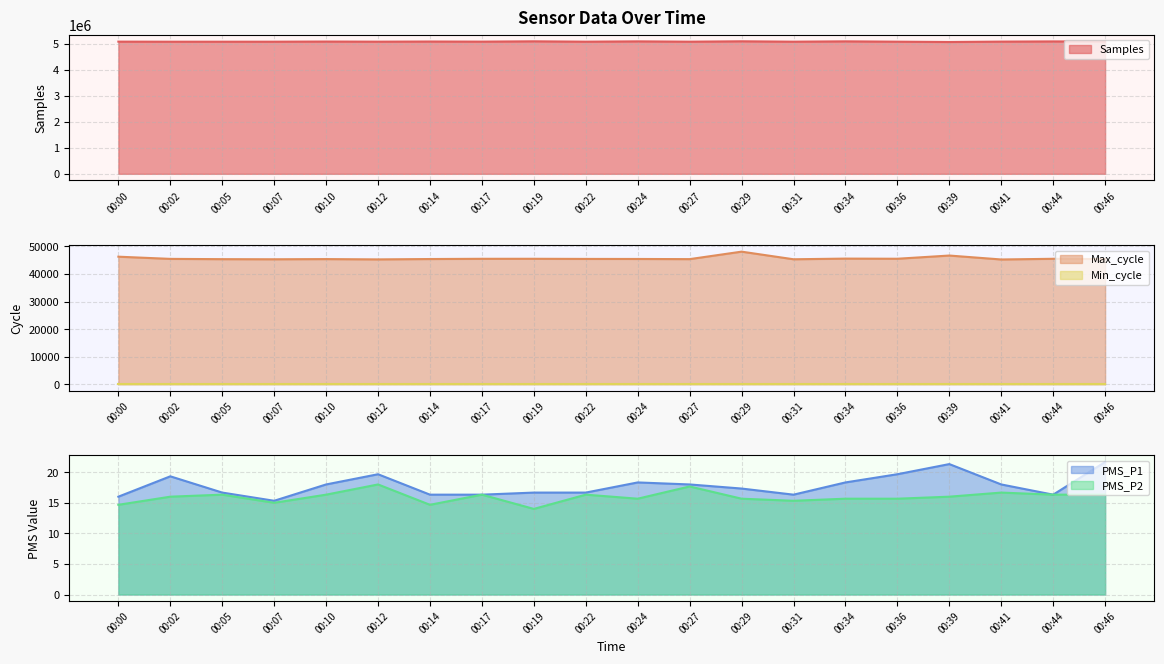

What is the difference between the second highest and second lowest values in the Max_cycle series?

1398